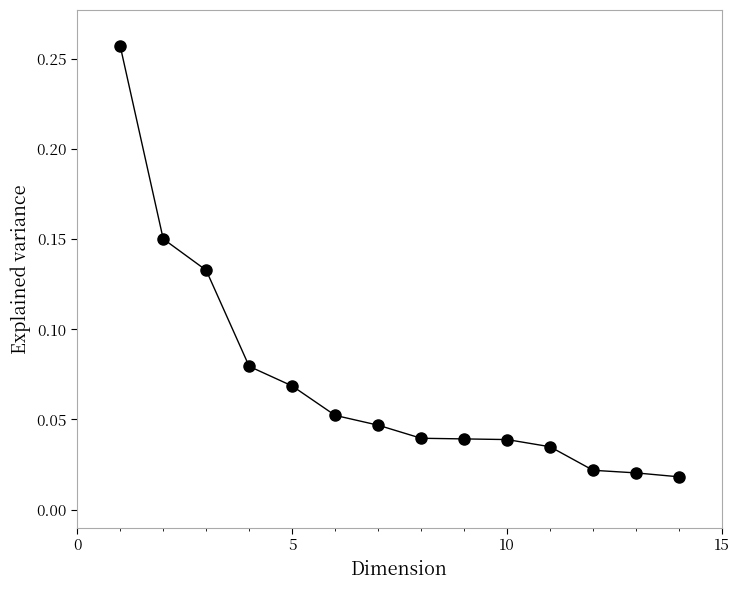

How many distinct data groups are displayed?

1